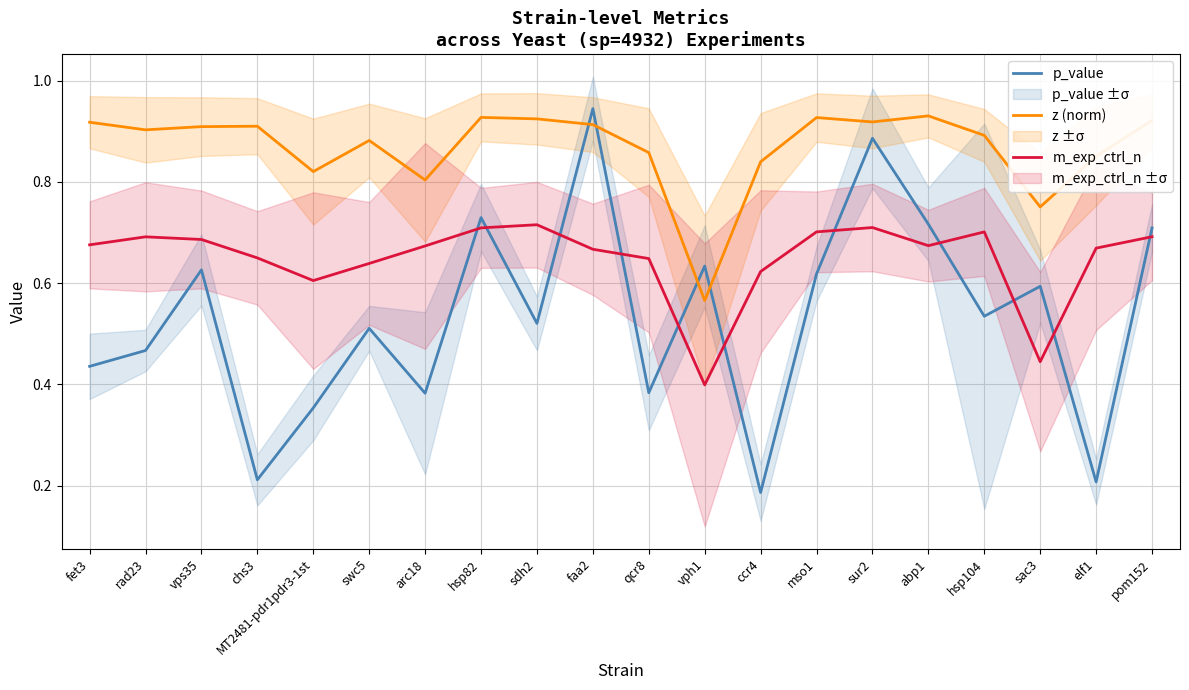

Is the value of z (norm) at hsp104 greater than the value of p_value at rad23?

Yes